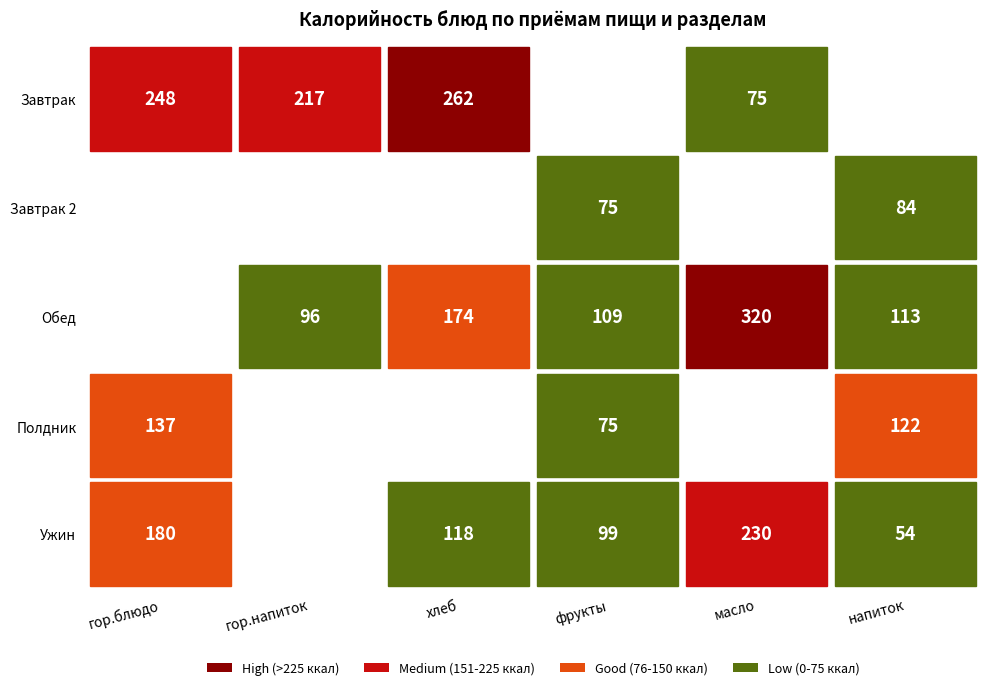

The value of Ужин at гор.блюдо is 179.7. True or false?

True